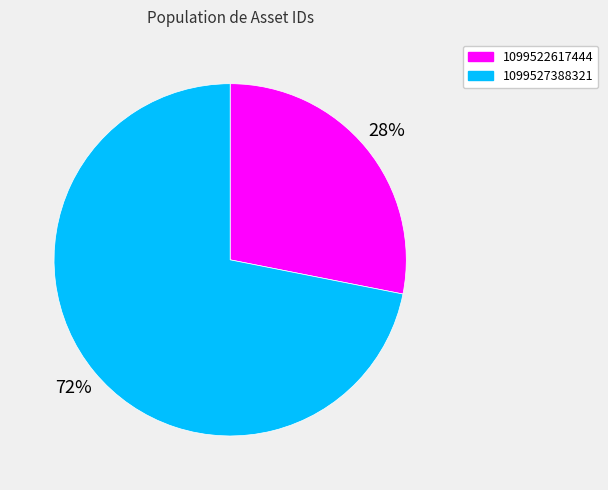

Which category accounts for the majority?

1099527388321